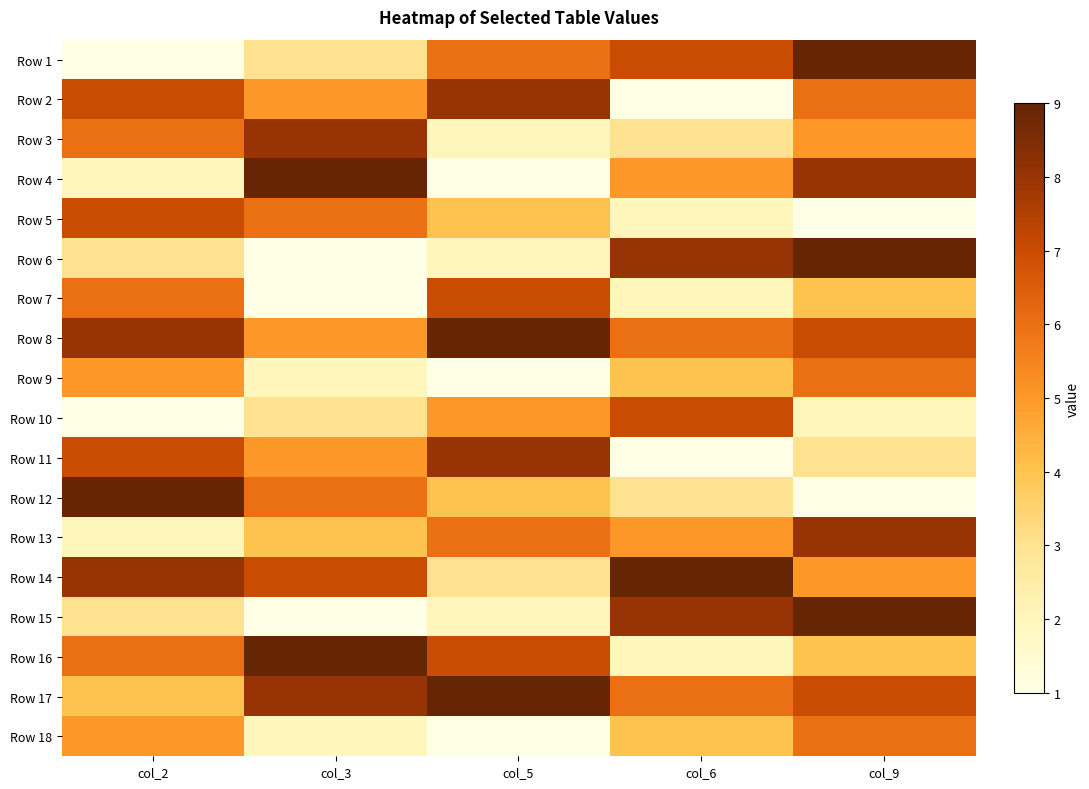

Count the number of categories in the chart.

5